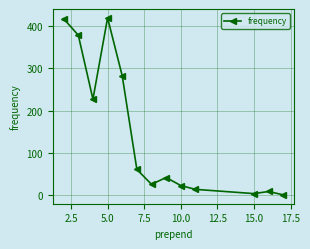

What is the sum of all values?

1903